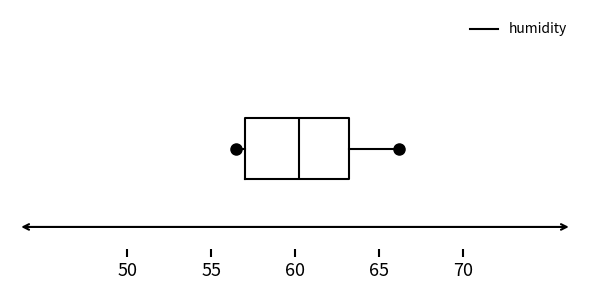

Where is the left edge of the box on the x-axis? The values are not printed on the chart, so give them approximately, as read against the axis.

57.0